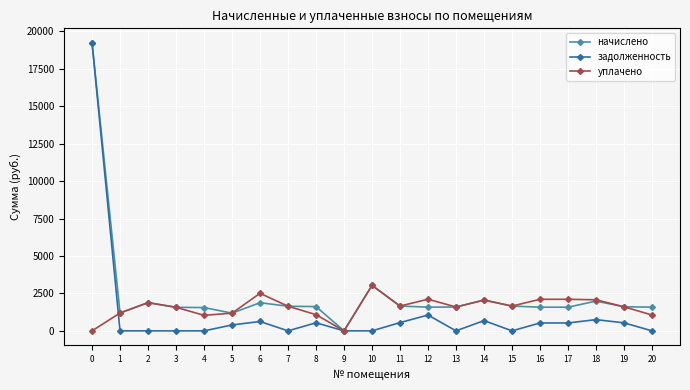

What is the total value across all series at 13?

3185.6